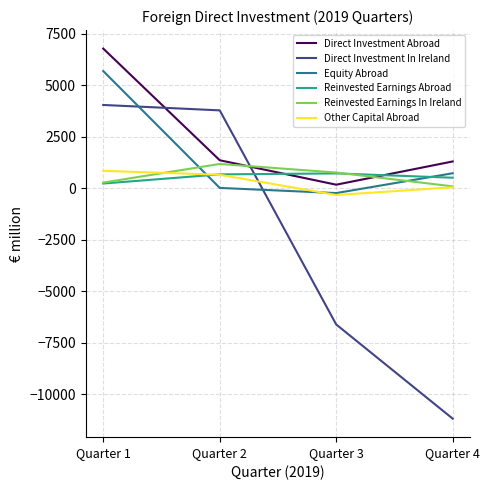

What is the approximate value of Direct Investment In Ireland at Quarter 3?

-6609